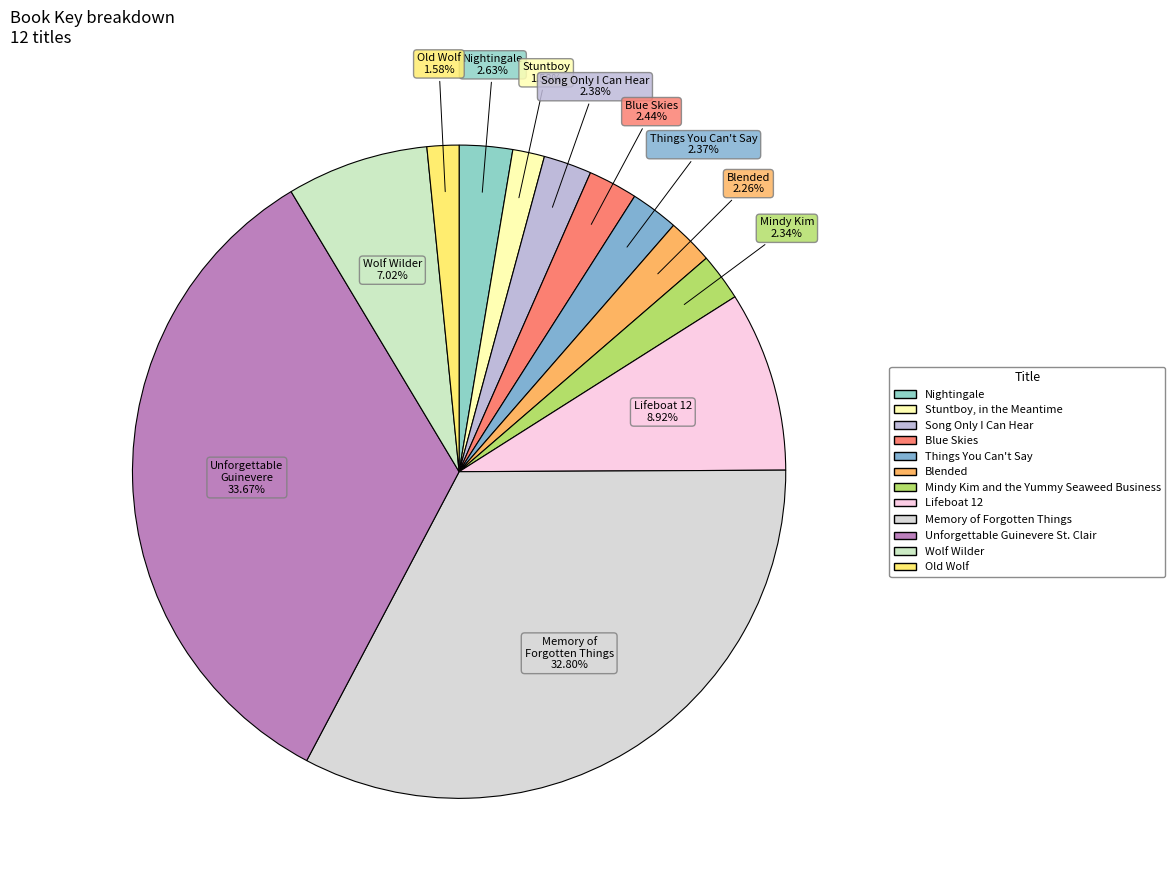

How much of the chart is everything except Mindy Kim and the Yummy Seaweed Business?

97.7%